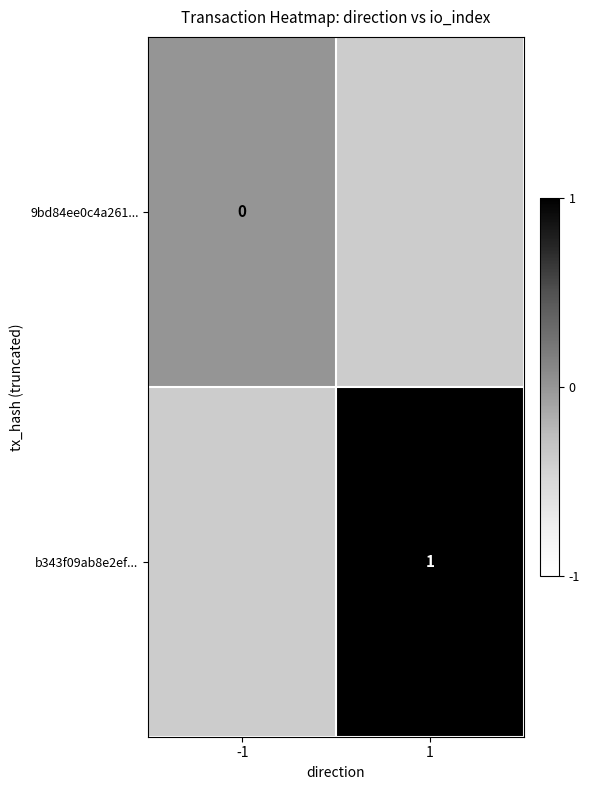

How many data points does each series have?

2